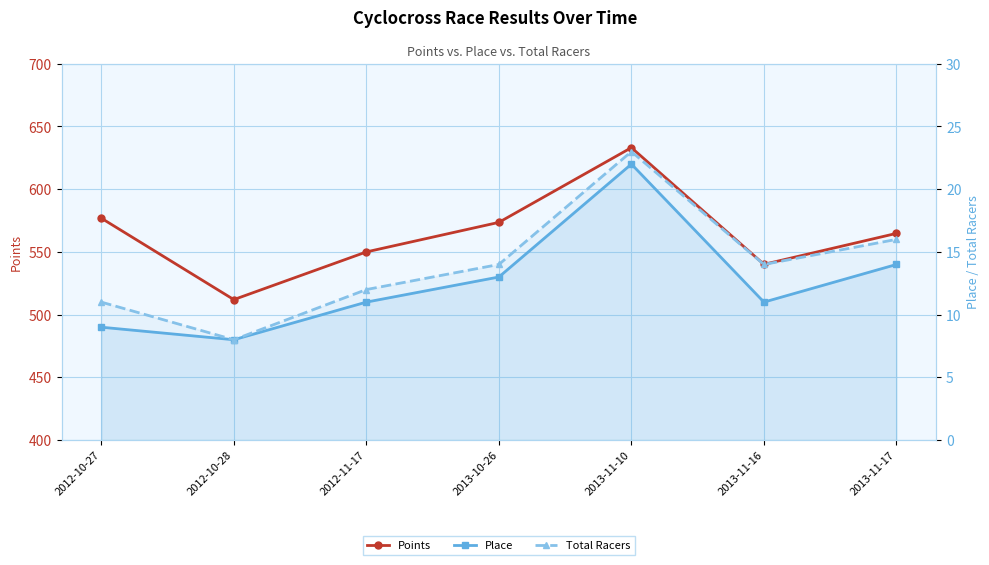

At which category does the chart reach its peak across all series?

2013-11-10